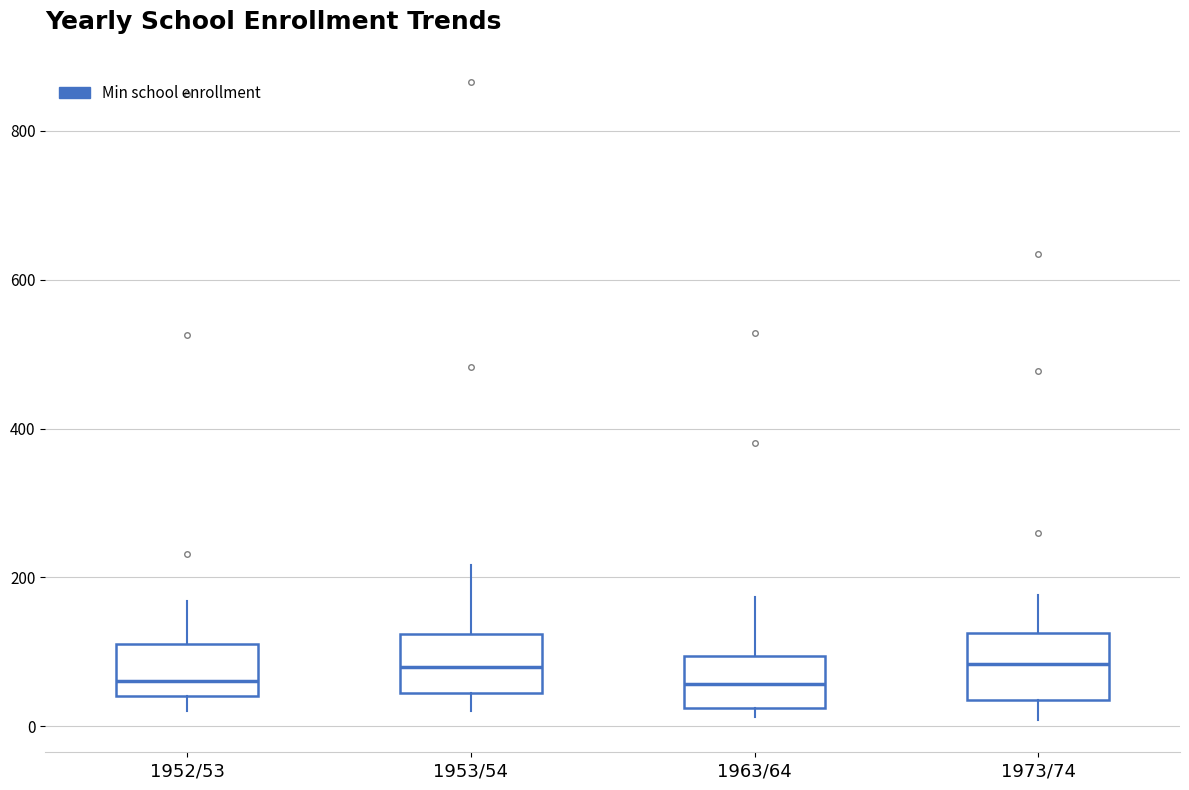

Reading left to right, transcribe this box plot: for each box, give where its median line is, the range the box spans, and where its two whiskers end, as read against the y-axis. The values are not printed on the chart, so give them approximately, as read against the axis.

1952/53: median 60, box 40 to 120, whiskers 20 to 160
1953/54: median 80, box 40 to 120, whiskers 20 to 220
1963/64: median 60, box 20 to 100, whiskers 20 (just below the box's lower edge) to 180
1973/74: median 80, box 40 to 120, whiskers 0 to 180